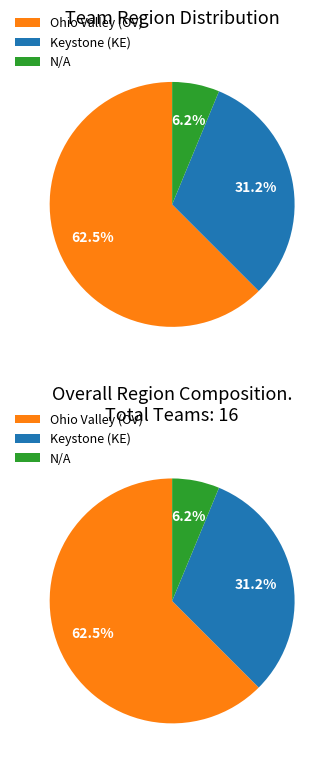

What is the ratio of the value at Keystone (KE) to the value at N/A?

5.0